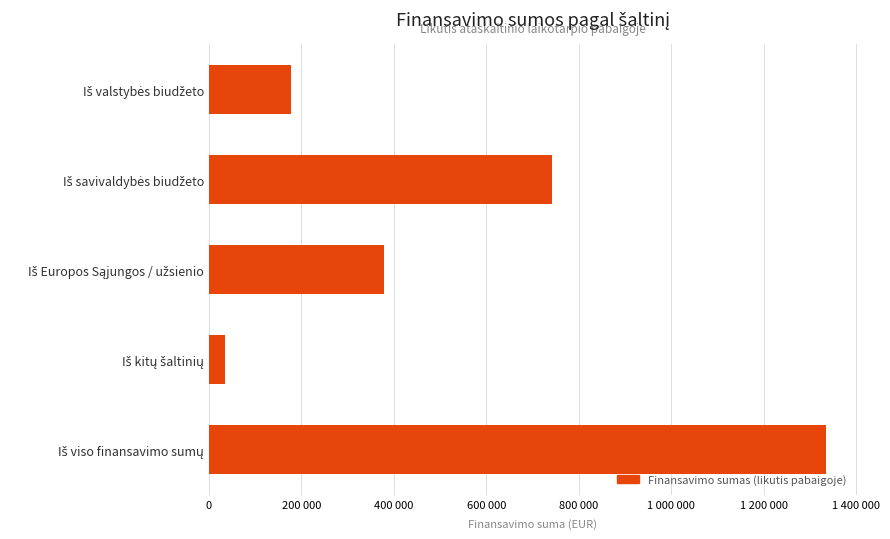

Does the chart contain any negative values?

No